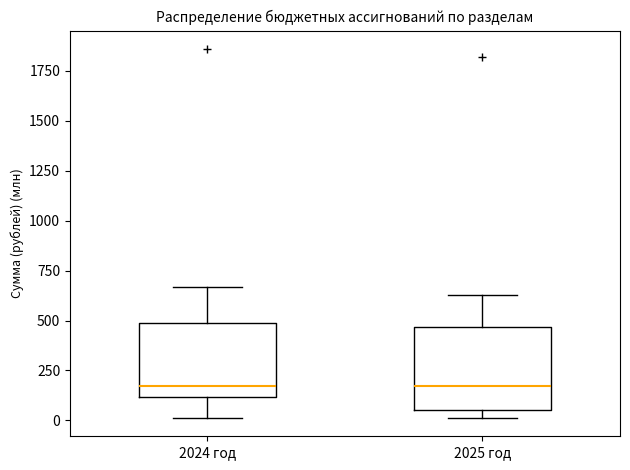

Where does the upper whisker of the box for 2024 год end on the y-axis? The values are not printed on the chart, so give them approximately, as read against the axis.

650